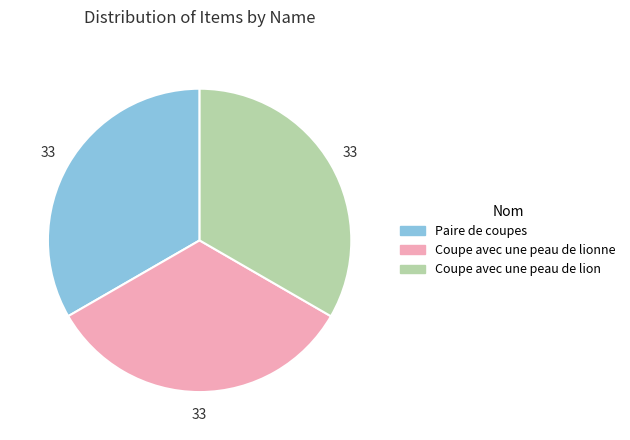

True or false: Coupe avec une peau de lionne accounts for 33% of the total.

True